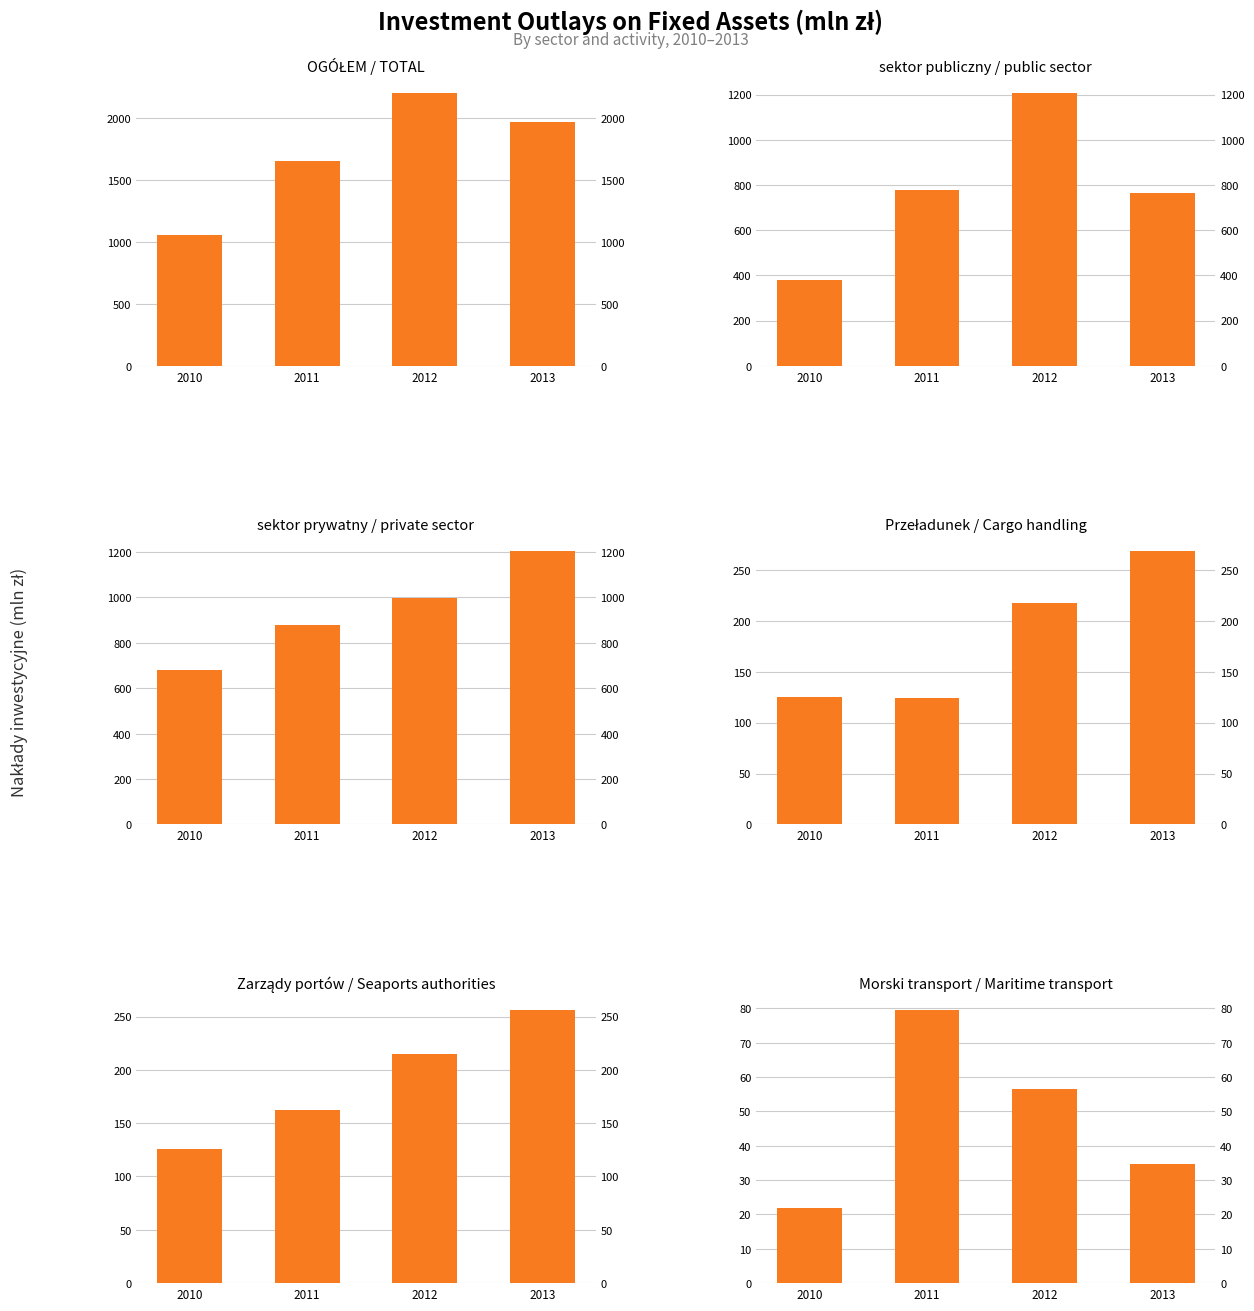

Is it true that sektor prywatny / private sector equals 1562.8 at 2011?

False